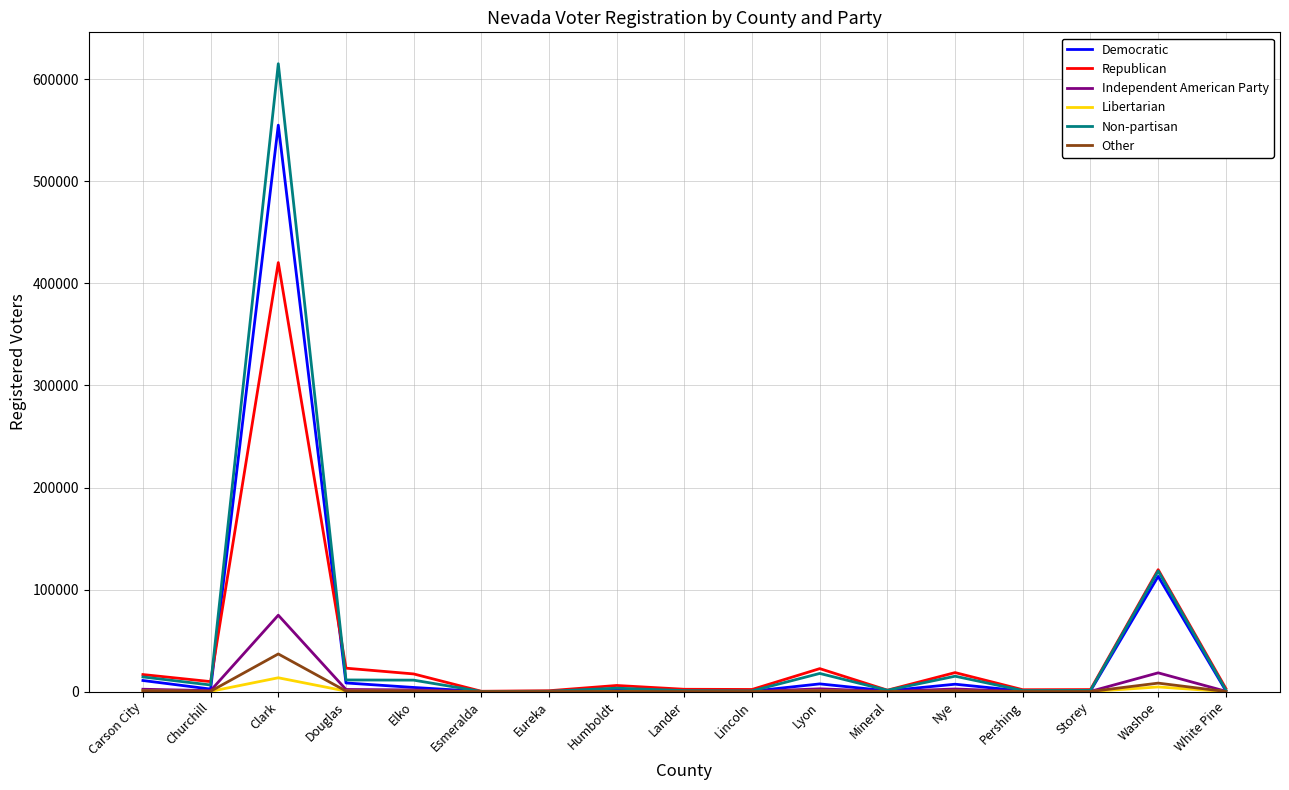

Where does the Non-partisan series first go above 3363?

Carson City